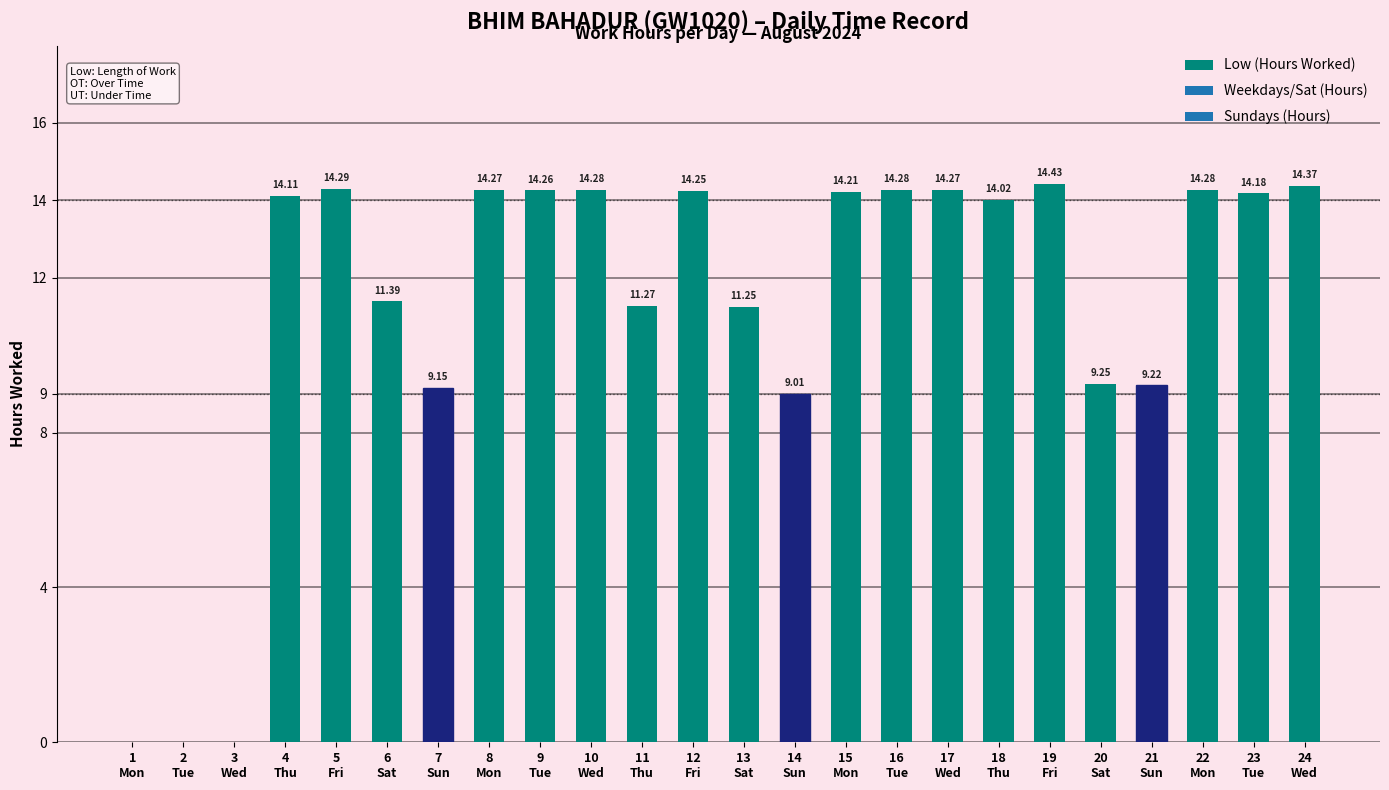

True or false: the data shows 20.5 at 18
Thu.

False